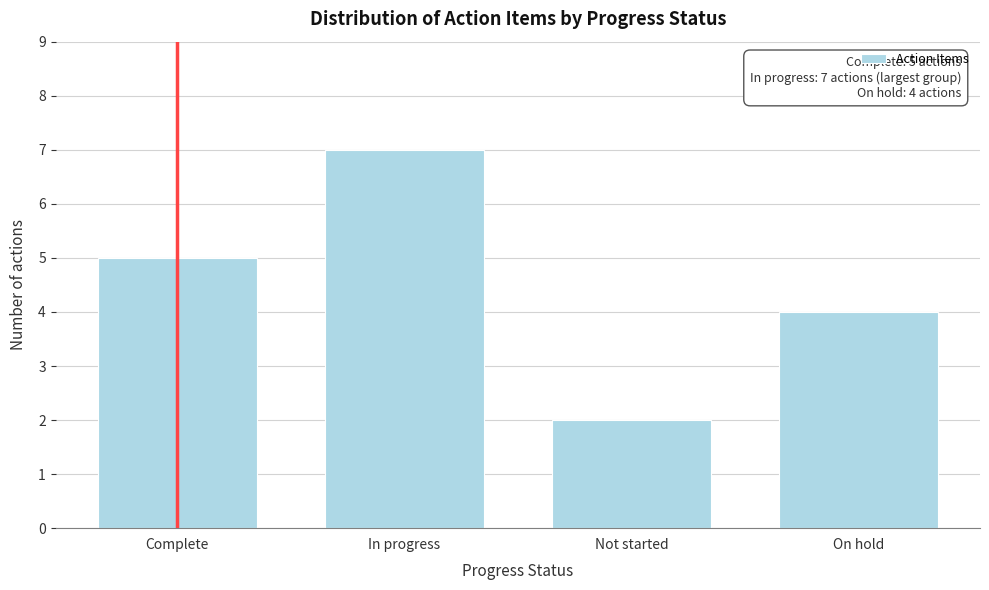

Reading right to left, extract all data points from this chart.

4	2	7	5